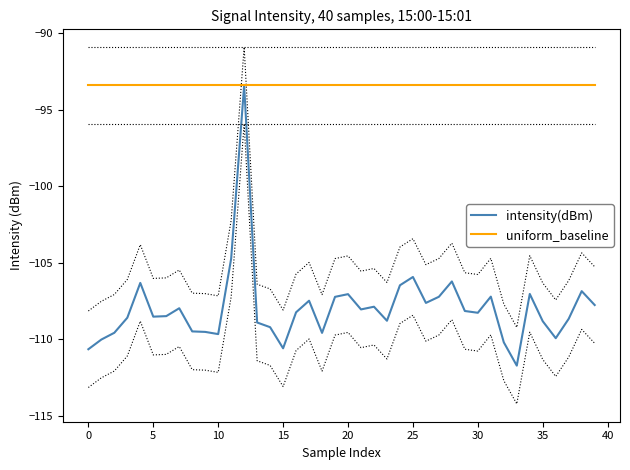

Which label corresponds to the smallest value in the chart?

33